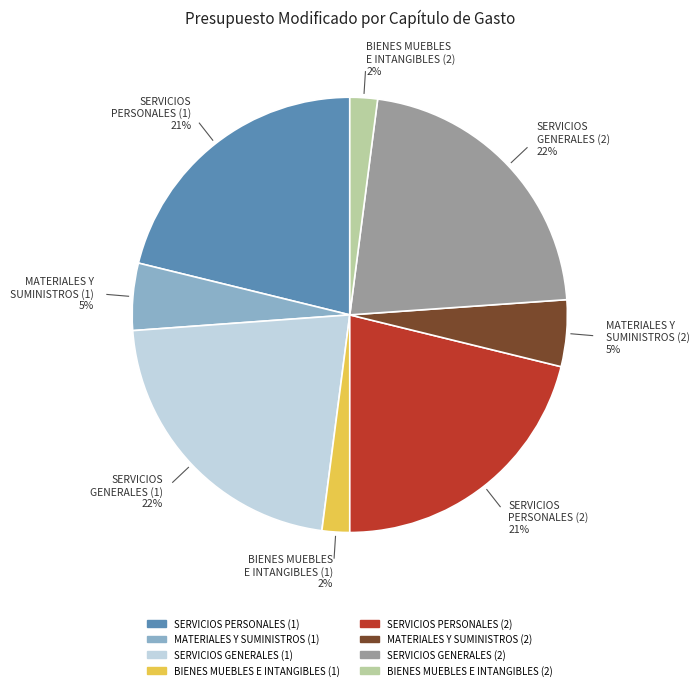

Is there any slice that represents more than half of the pie?

No